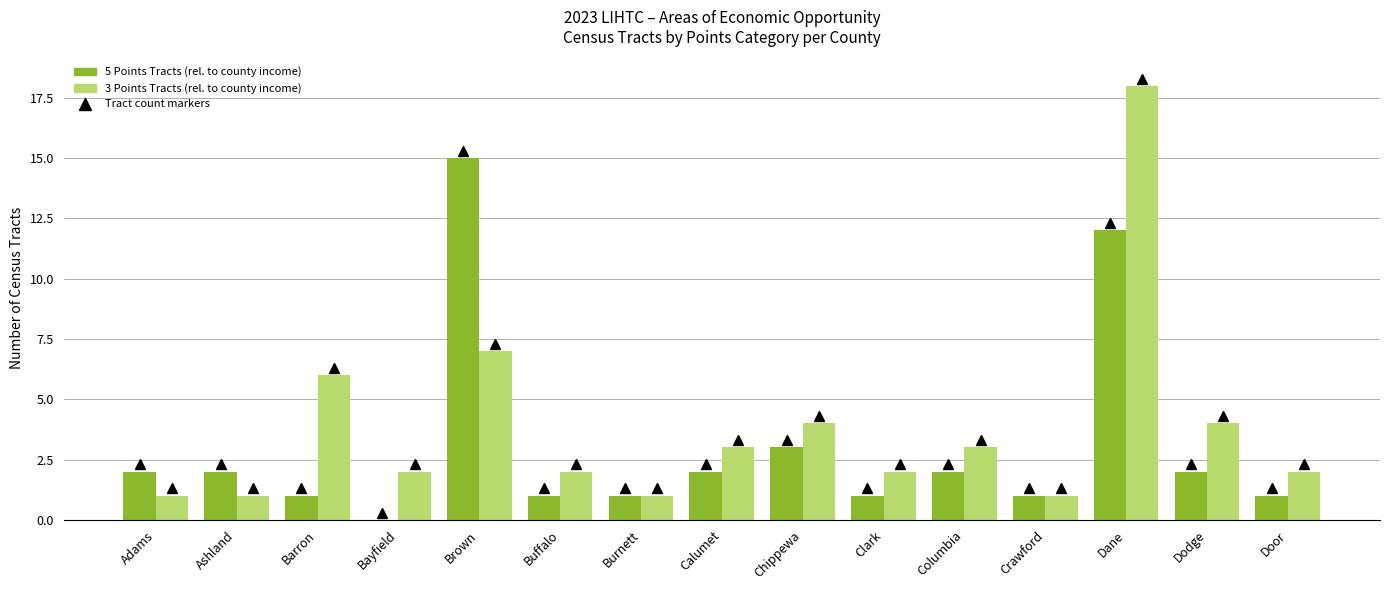

What is the total value across all series at Calumet?

5